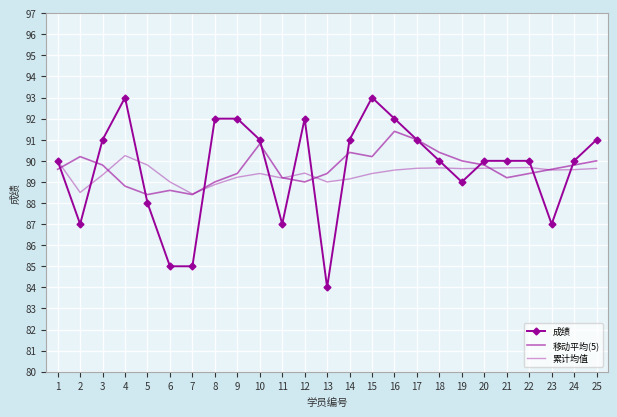

Rank the series at 6 from highest to lowest value.

累计均值, 移动平均(5), 成绩